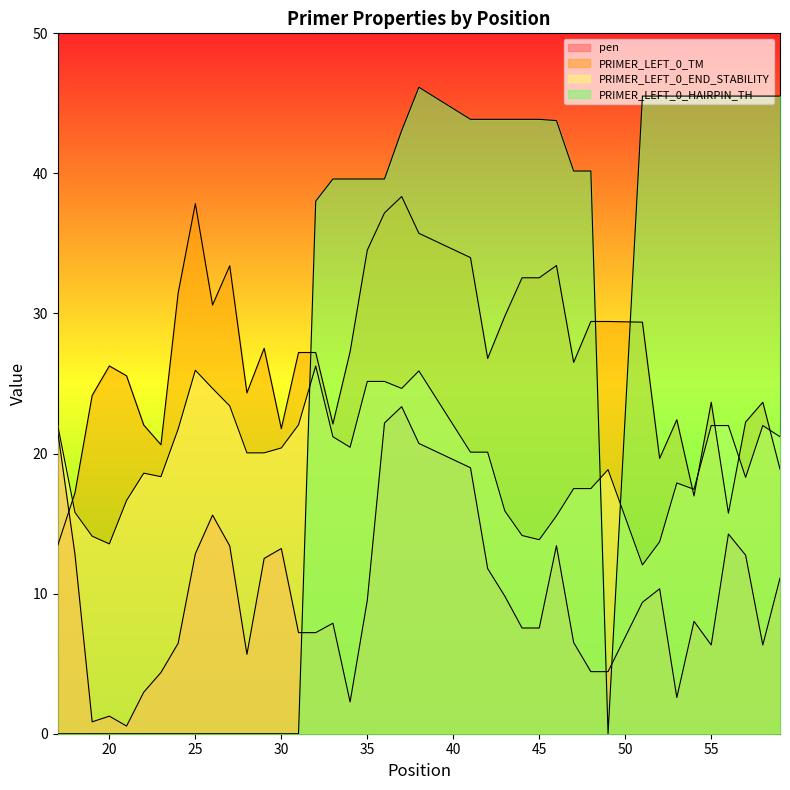

Reading left to right, extract all data points from this chart.

pen: 17=21.5	18=12.8	19=0.8	20=1.3	21=0.5	22=3.0	23=4.4	24=6.5	25=12.8	26=15.6	27=13.4	28=5.7	29=12.5	30=13.2	31=7.2	32=7.2	33=7.9	34=2.3	35=9.5	36=22.2	37=23.3	38=20.7	41=19.0	42=11.8	43=9.8	44=7.5	45=7.5	46=13.4	47=6.5	48=4.4	49=4.4	51=9.4	52=10.3	53=2.6	54=8.0	55=6.3	56=14.3	57=12.7	58=6.3	59=11.1
PRIMER_LEFT_0_TM: 17=13.5	18=17.2	19=24.1	20=26.3	21=25.5	22=22.0	23=20.6	24=31.5	25=37.8	26=30.6	27=33.4	28=24.3	29=27.5	30=21.8	31=27.2	32=27.2	33=22.1	34=27.3	35=34.5	36=37.2	37=38.4	38=35.7	41=34.0	42=26.8	43=29.8	44=32.5	45=32.5	46=33.4	47=26.5	48=29.4	49=29.4	51=29.4	52=19.7	53=22.4	54=17.0	55=23.7	56=15.7	57=22.3	58=23.7	59=18.9
PRIMER_LEFT_0_END_STABILITY: 17=22.0	18=15.8	19=14.1	20=13.6	21=16.6	22=18.6	23=18.4	24=21.8	25=26.0	26=24.6	27=23.4	28=20.0	29=20.0	30=20.4	31=22.1	32=26.2	33=21.2	34=20.4	35=25.2	36=25.2	37=24.6	38=25.9	41=20.1	42=20.1	43=15.9	44=14.2	45=13.8	46=15.5	47=17.5	48=17.5	49=18.9	51=12.1	52=13.7	53=17.9	54=17.5	55=22.0	56=22.0	57=18.3	58=22.0	59=21.2
PRIMER_LEFT_0_HAIRPIN_TH: 17=0.0	18=0.0	19=0.0	20=0.0	21=0.0	22=0.0	23=0.0	24=0.0	25=0.0	26=0.0	27=0.0	28=0.0	29=0.0	30=0.0	31=0.0	32=38.0	33=39.6	34=39.6	35=39.6	36=39.6	37=43.1	38=46.1	41=43.9	42=43.9	43=43.9	44=43.9	45=43.9	46=43.8	47=40.2	48=40.2	49=0.0	51=45.5	52=45.5	53=45.5	54=45.5	55=45.5	56=45.5	57=45.5	58=45.5	59=45.5